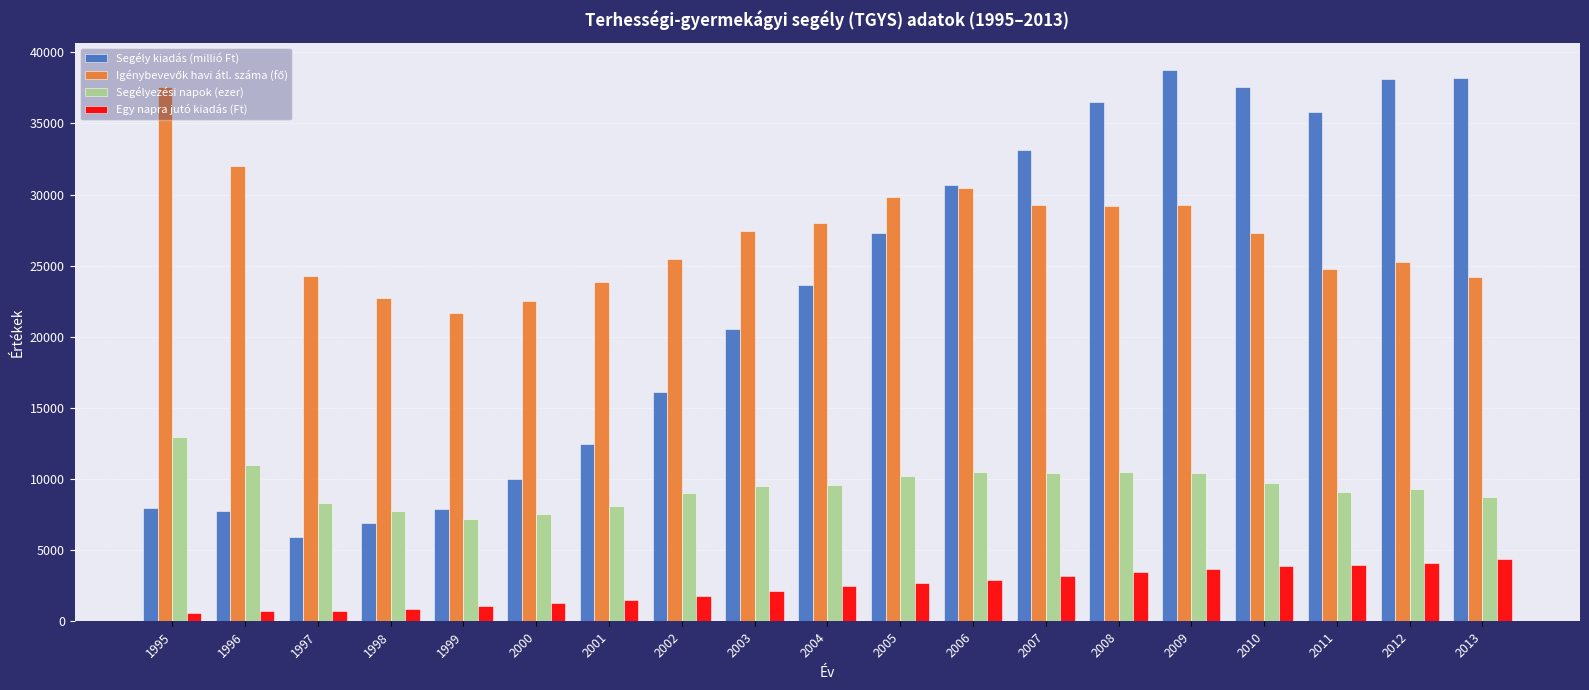

At how many categories does at least one series exceed 13487?

19